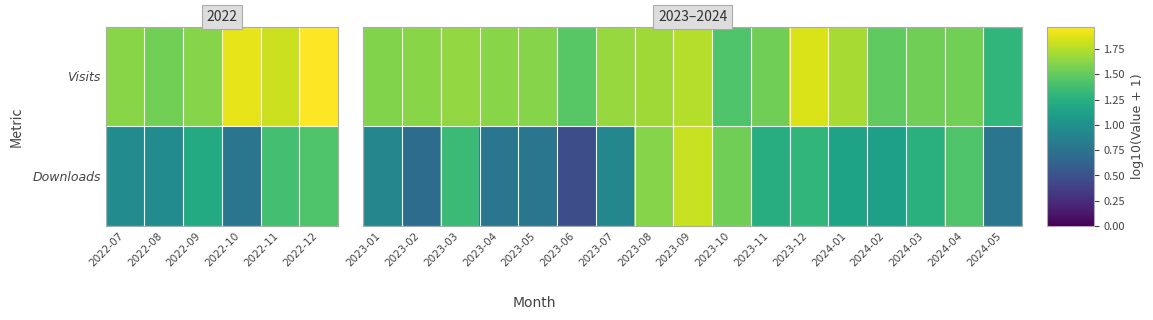

What is the difference between the Downloads values at 2023-09 and 2024-03?

0.6